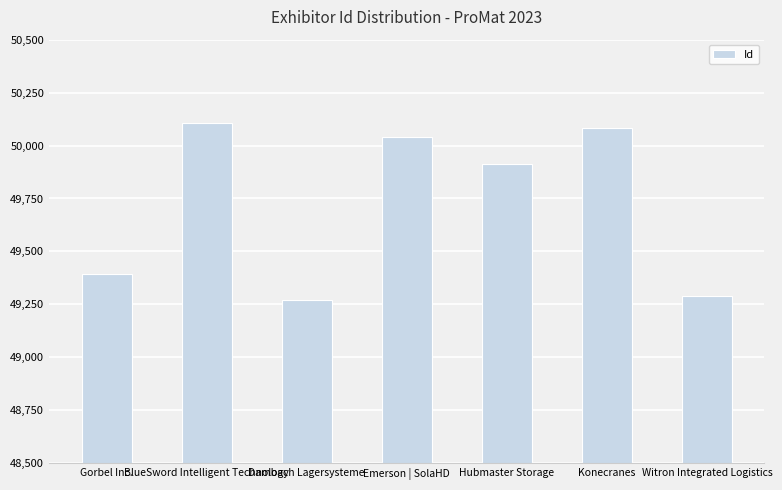

What position from the right is Dambach Lagersysteme?

5